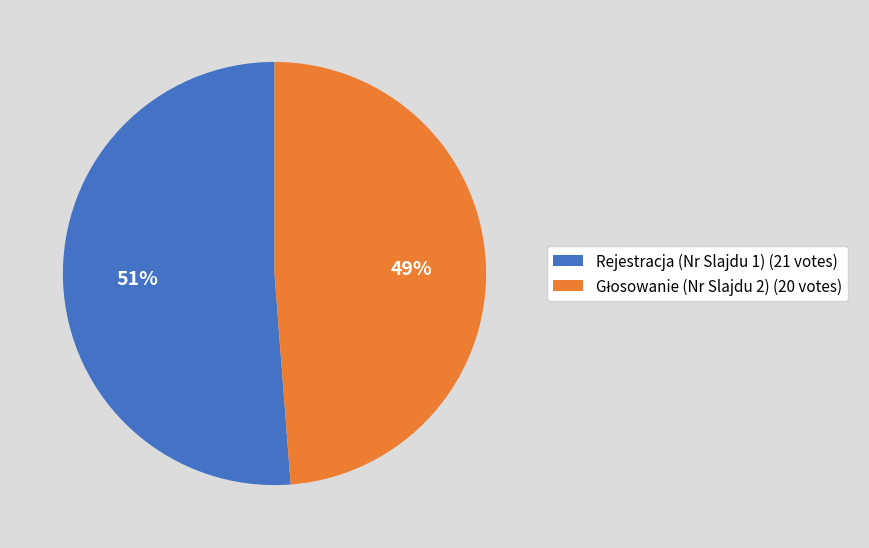

To the nearest percent, what percentage of the pie is Rejestracja (Nr Slajdu 1) (21 votes)?

51%